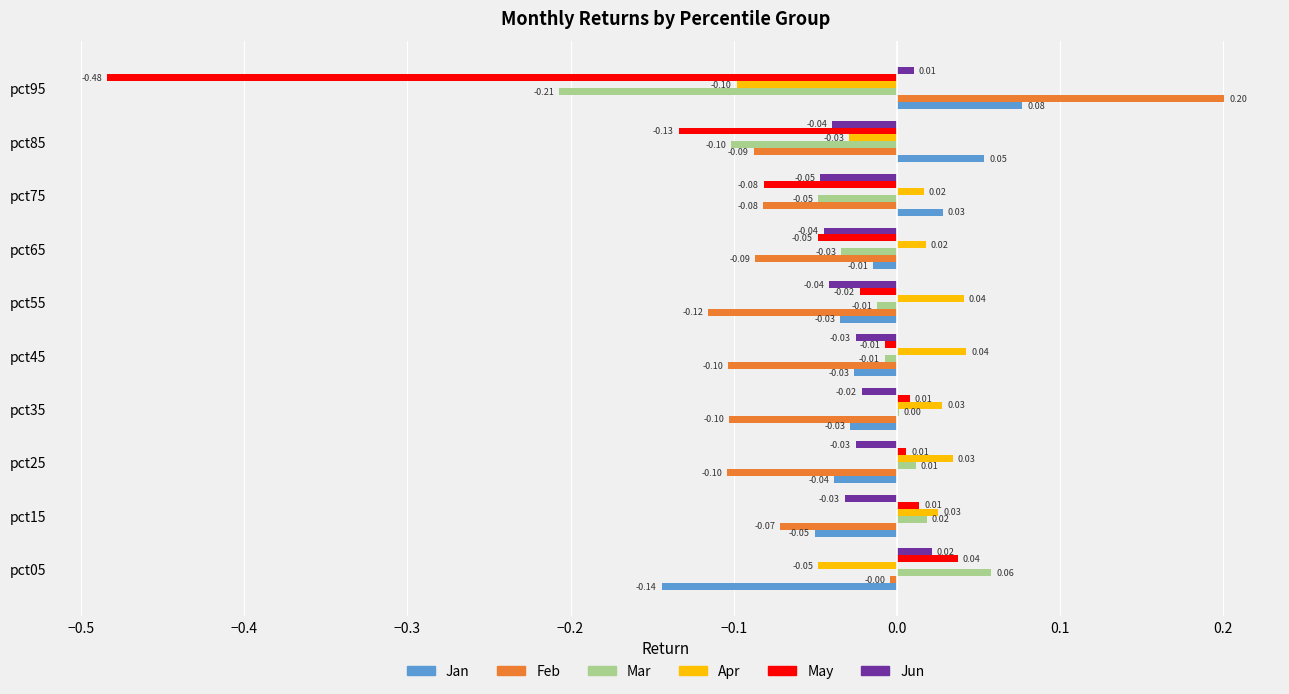

Which series changed the most between pct15 and pct85?

May